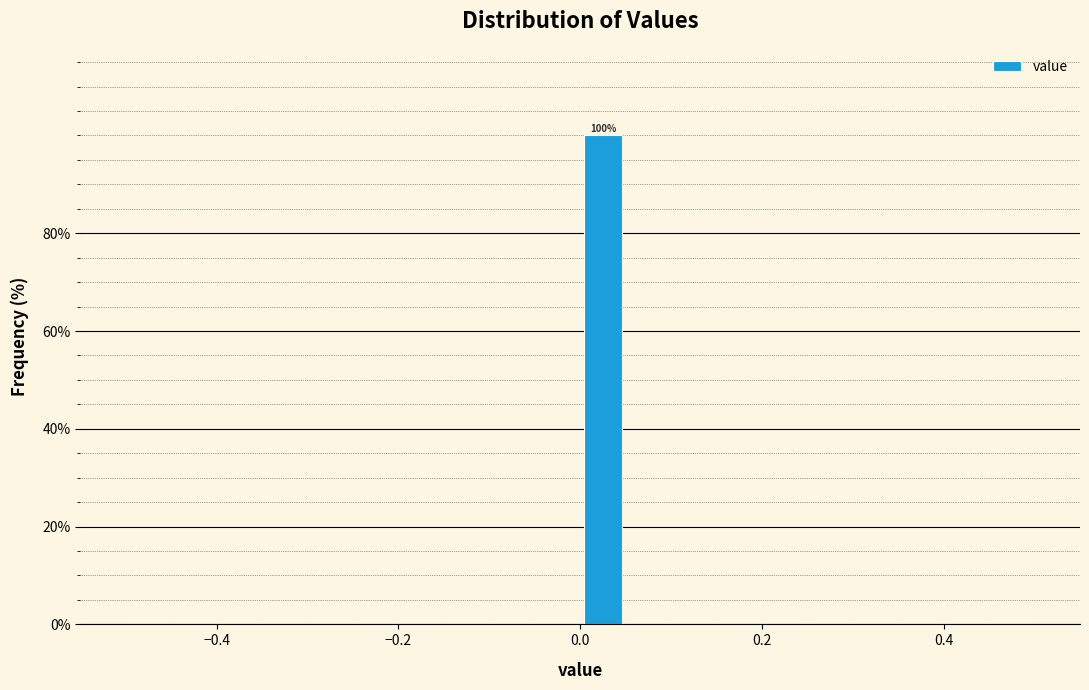

Around what value on the x-axis is the tallest bar? Give the approximate position of its centre, as read against the axis.

0.02